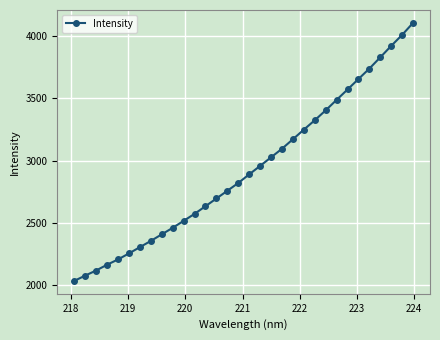

True or false: there are more than 2 points higher than both neighbors.

False